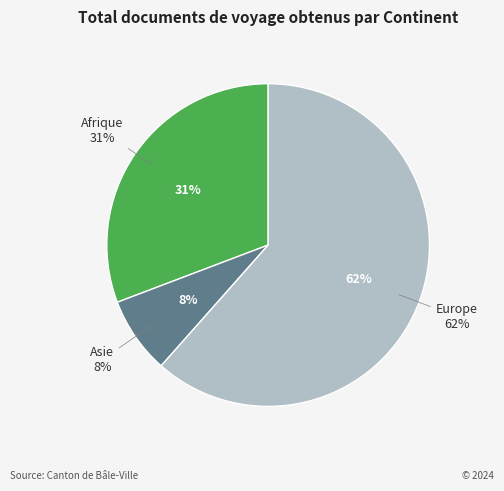

Which slice is the largest?

Europe